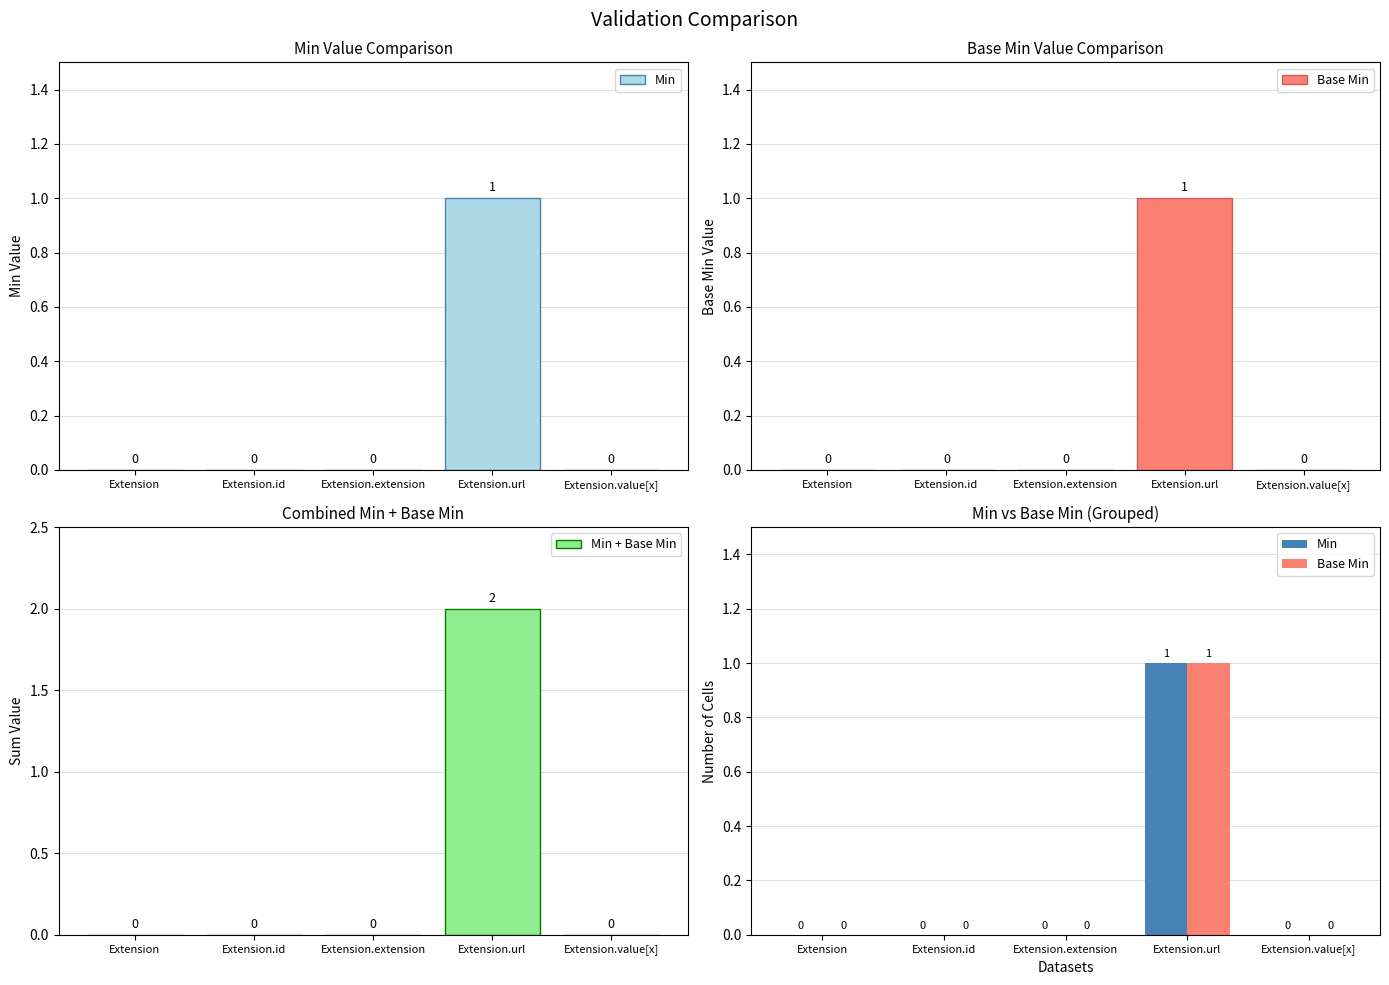

What is the label of the 3rd bar from the left?

Extension.extension